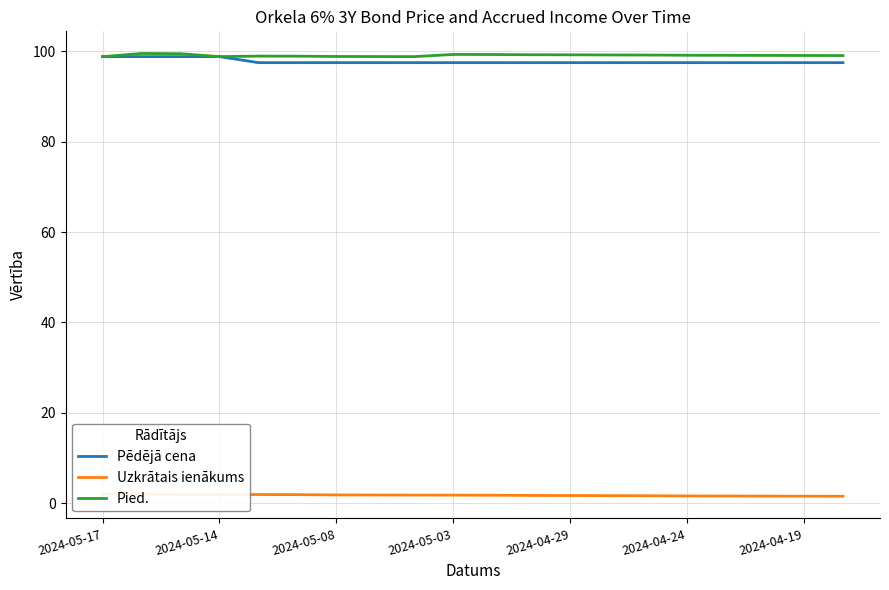

True or false: Pied. and Uzkrātais ienākums cross at least once.

False